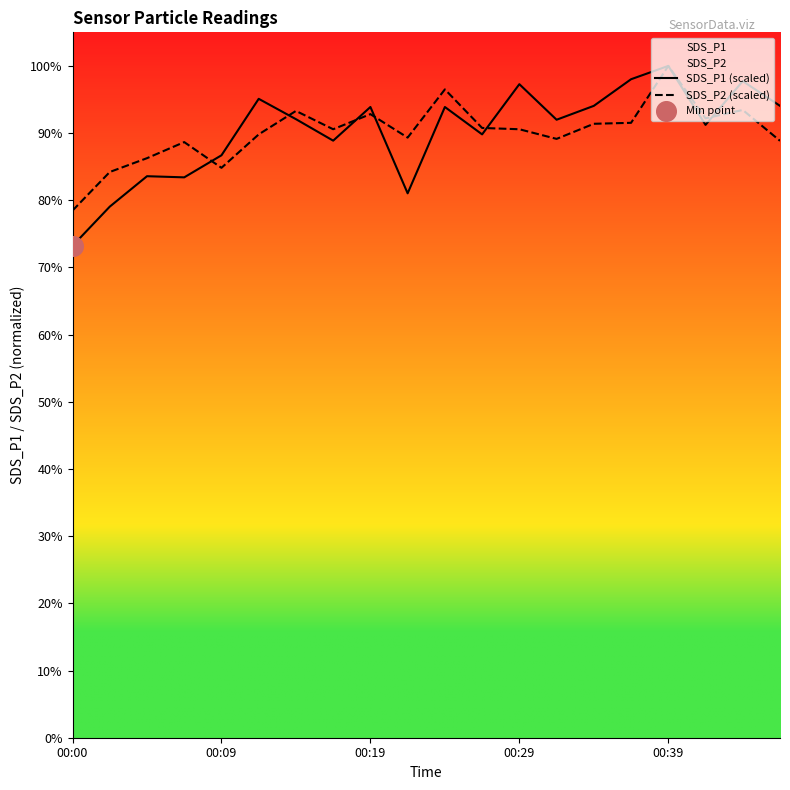

Which series has the largest Y range (max minus min)?

SDS_P1 (scaled)